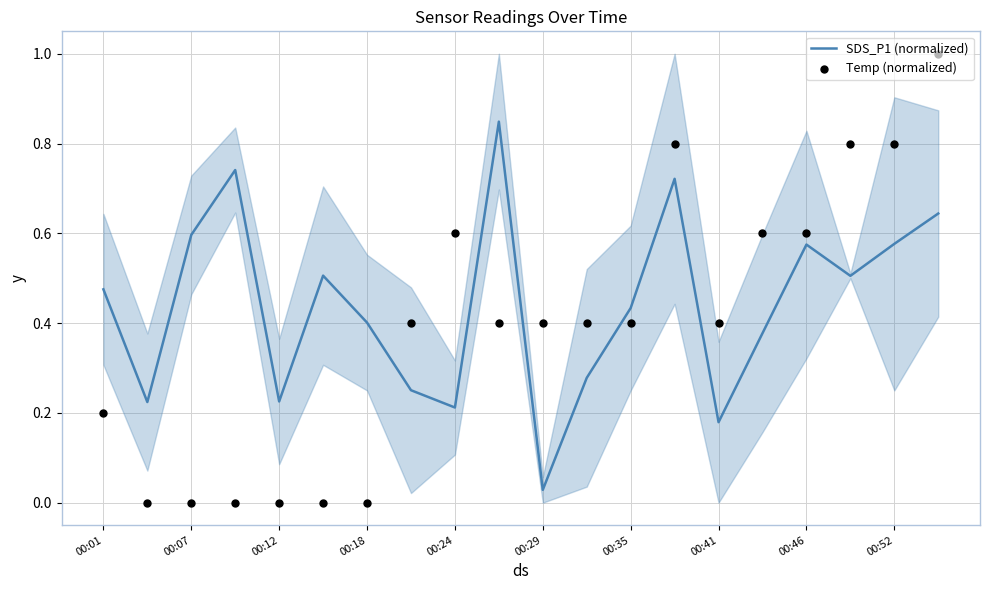

Which series reaches the maximum Y coordinate?

Temp (normalized)